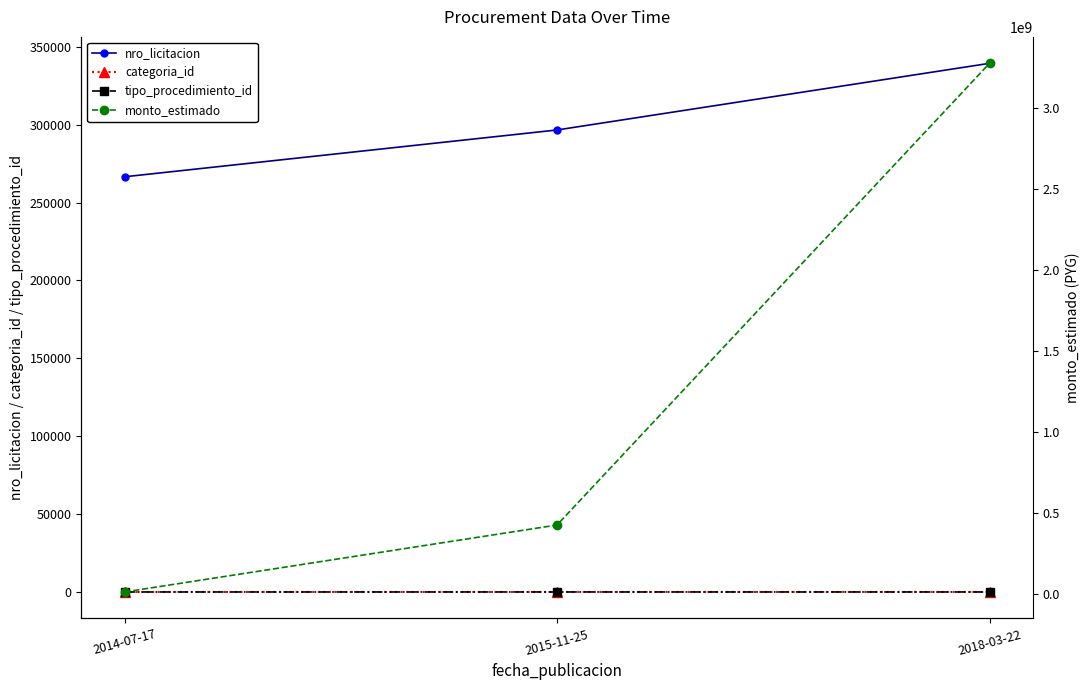

Is the value of monto_estimado at 2014-07-17 greater than the value of tipo_procedimiento_id at 2015-11-25?

Yes